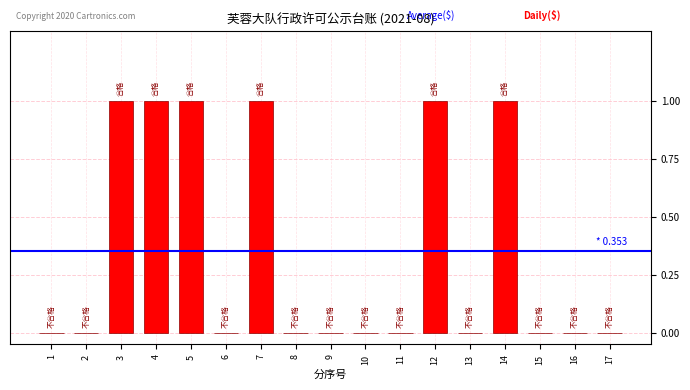

Is it true that the value at 13 is 0?

True